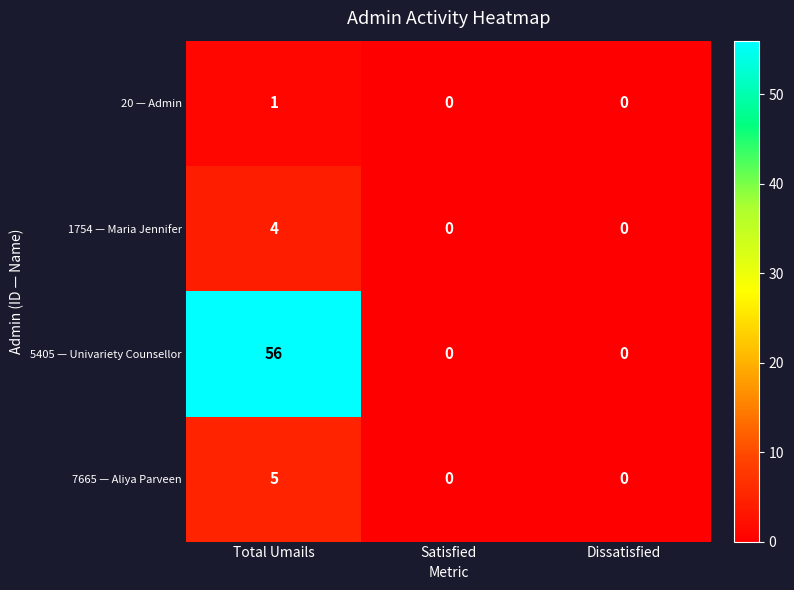

Which series has the largest total across all categories?

5405 — Univariety Counsellor